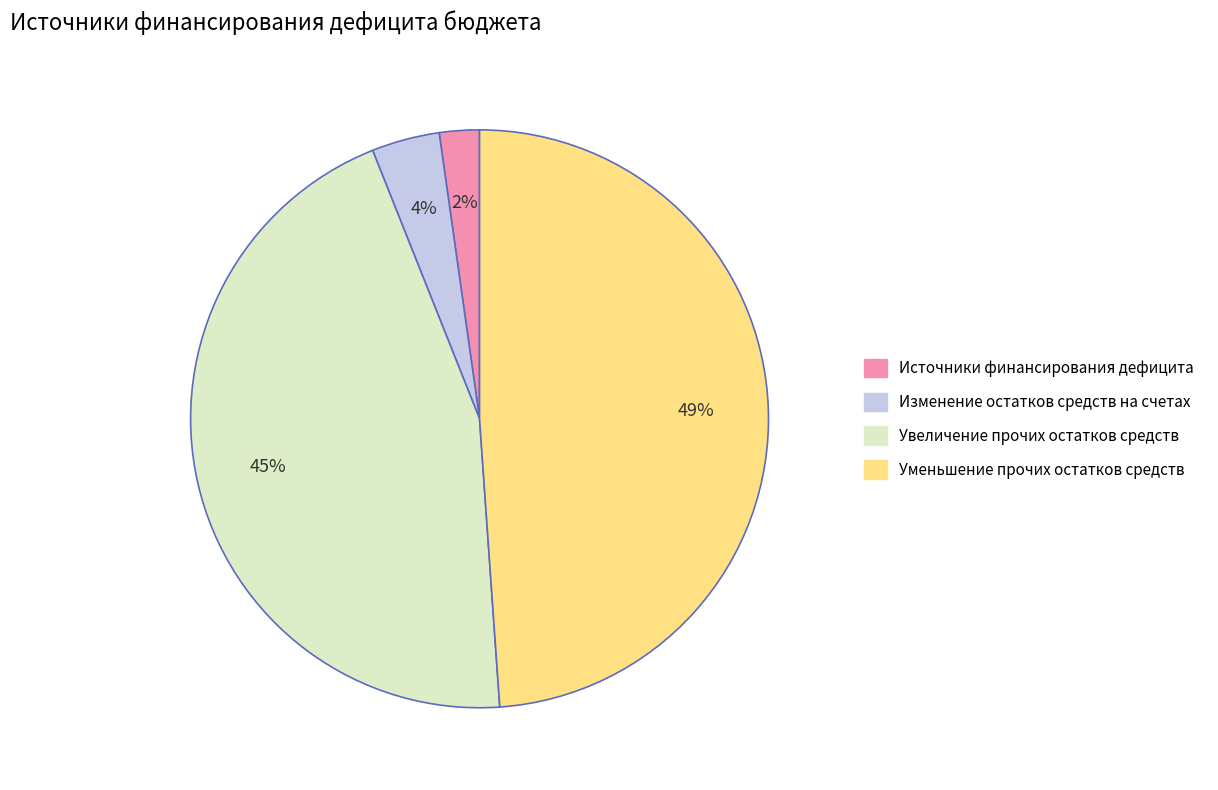

To the nearest percent, what percentage of the pie is Изменение остатков средств на счетах?

4%